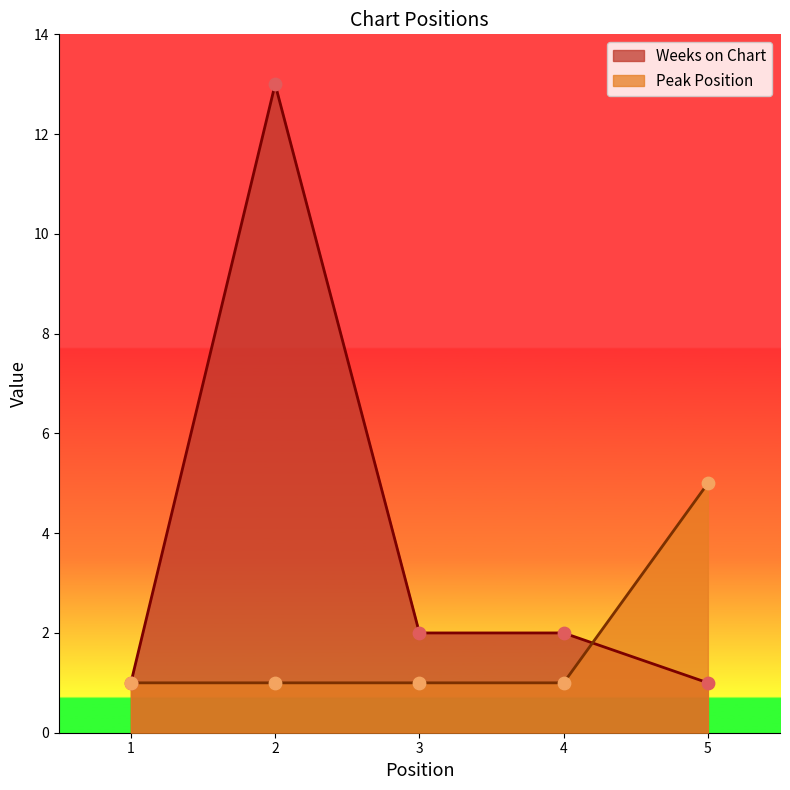

Which series contains the highest Y value?

Weeks on Chart